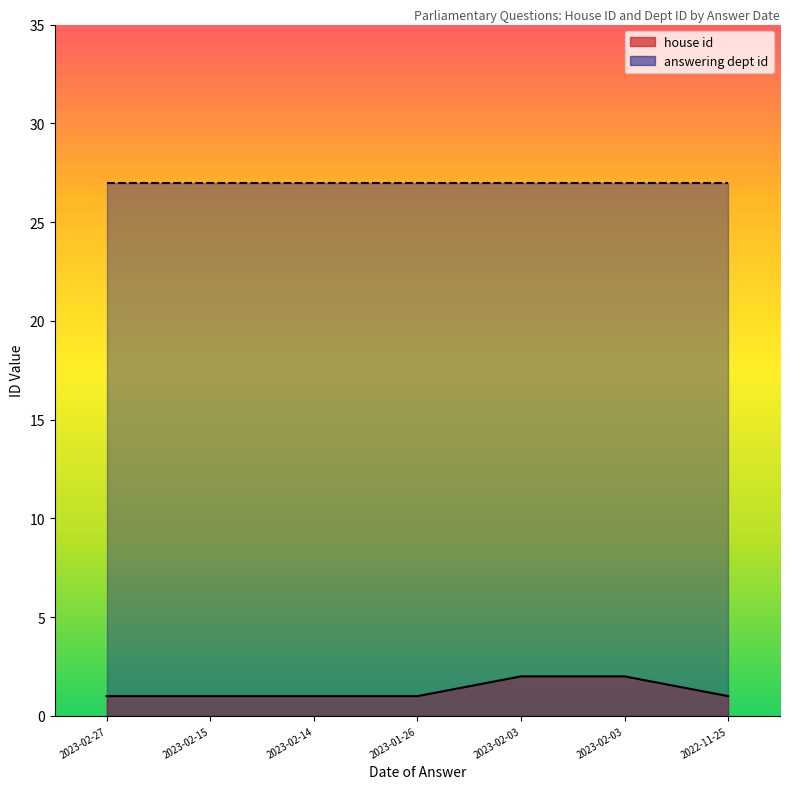

What is the label of the 4th point from the left?

2023-01-26